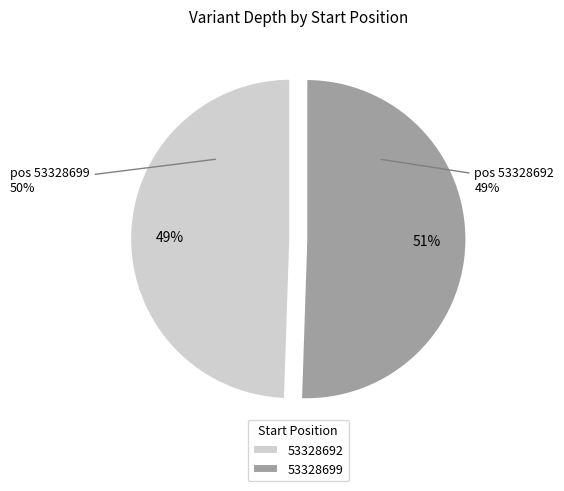

How many slices are in this pie chart?

2